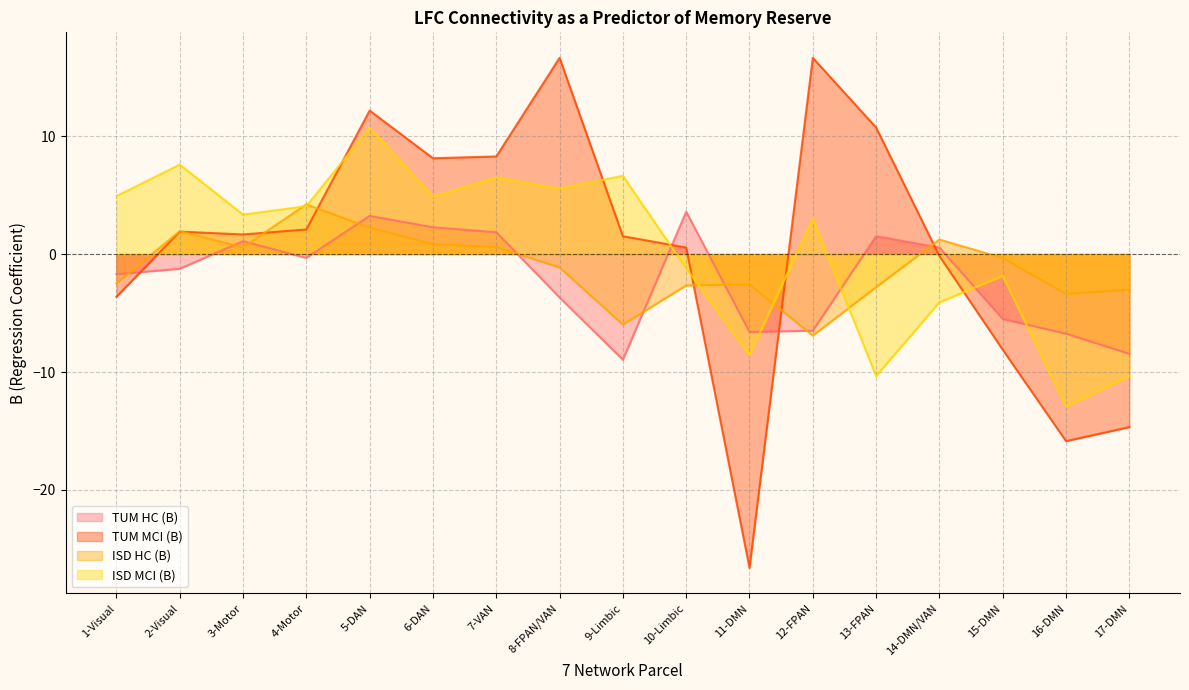

How many values in ISD MCI (B) are below zero?

7